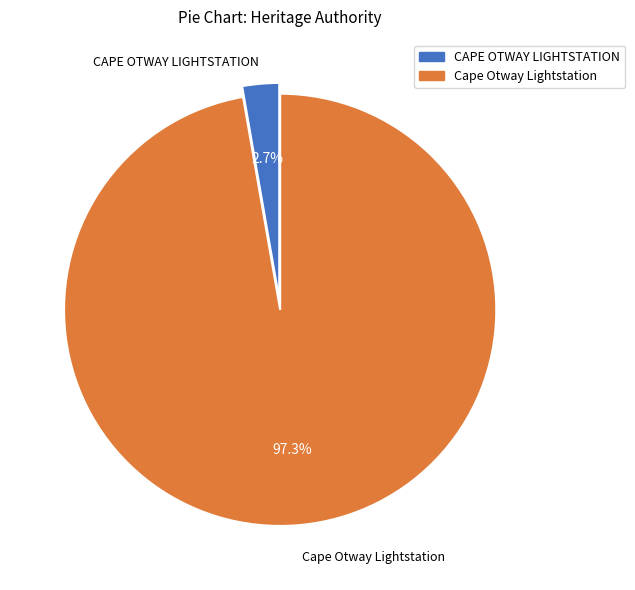

Which category has the smallest portion of the pie?

CAPE OTWAY LIGHTSTATION